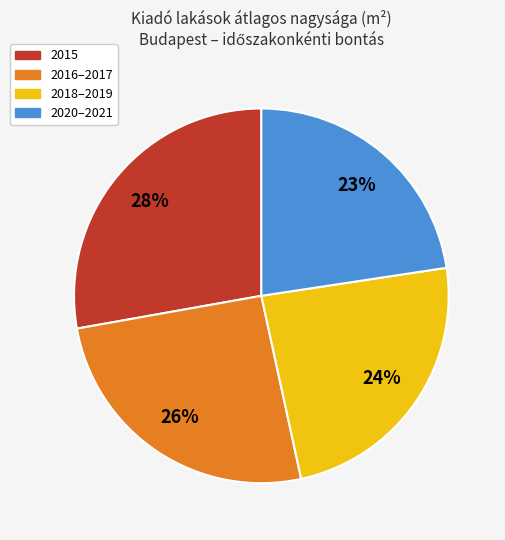

Is there any slice that represents more than half of the pie?

No